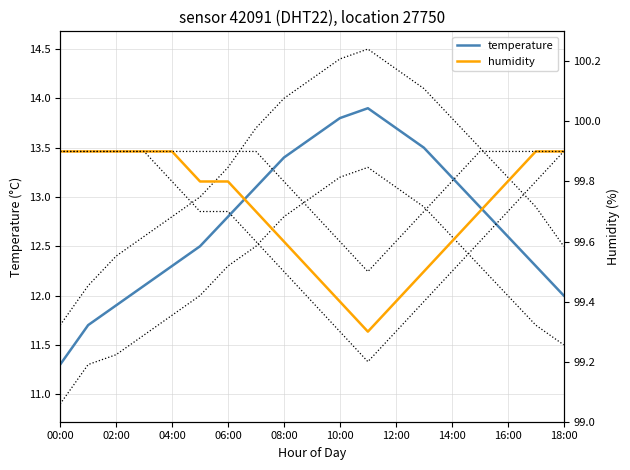

True or false: temperature has a value of 9.3 at 13.

False